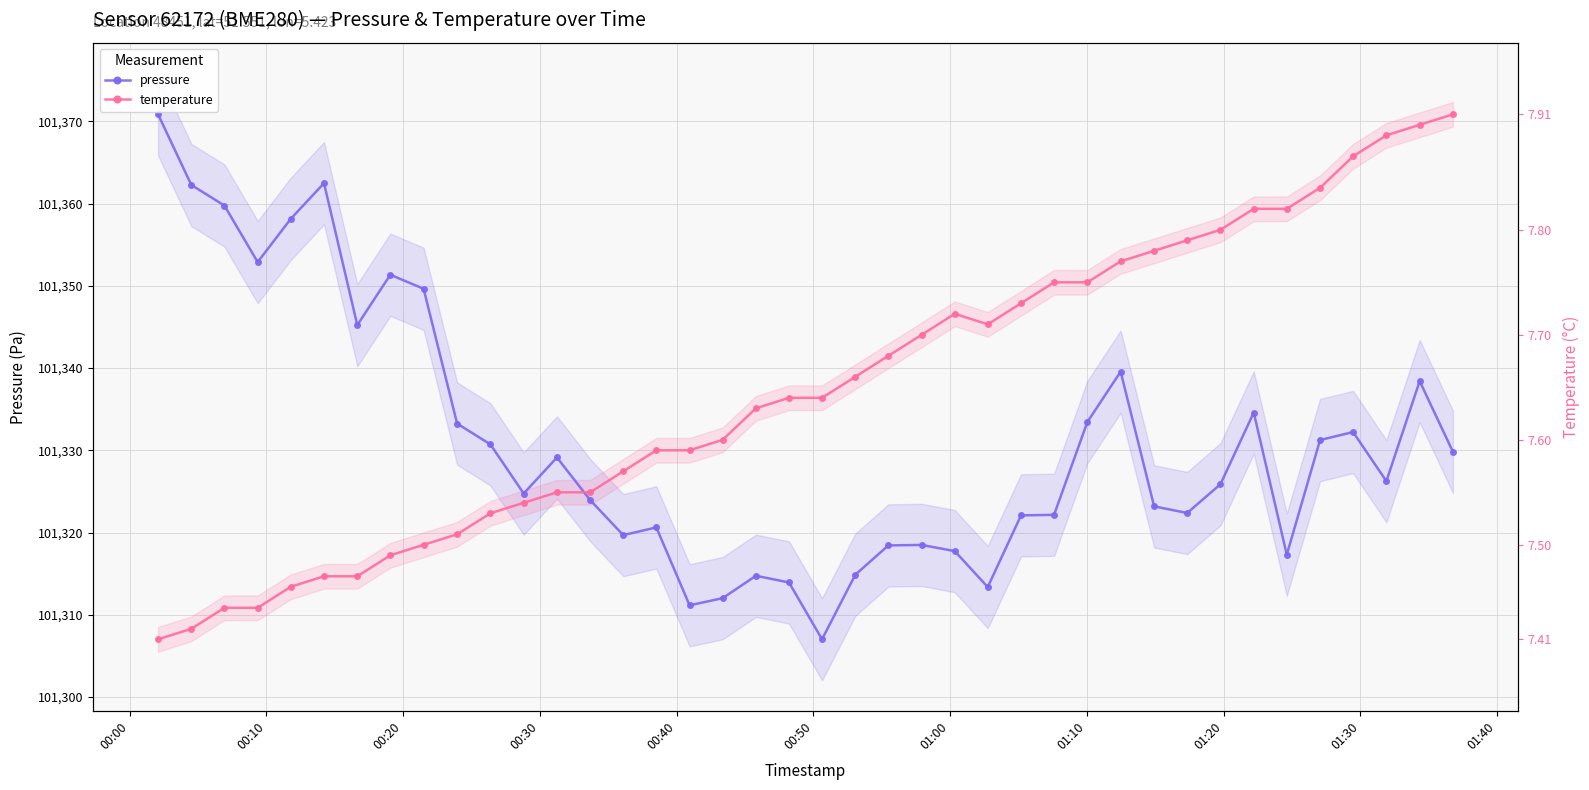

Which series has the largest range (max minus min)?

pressure